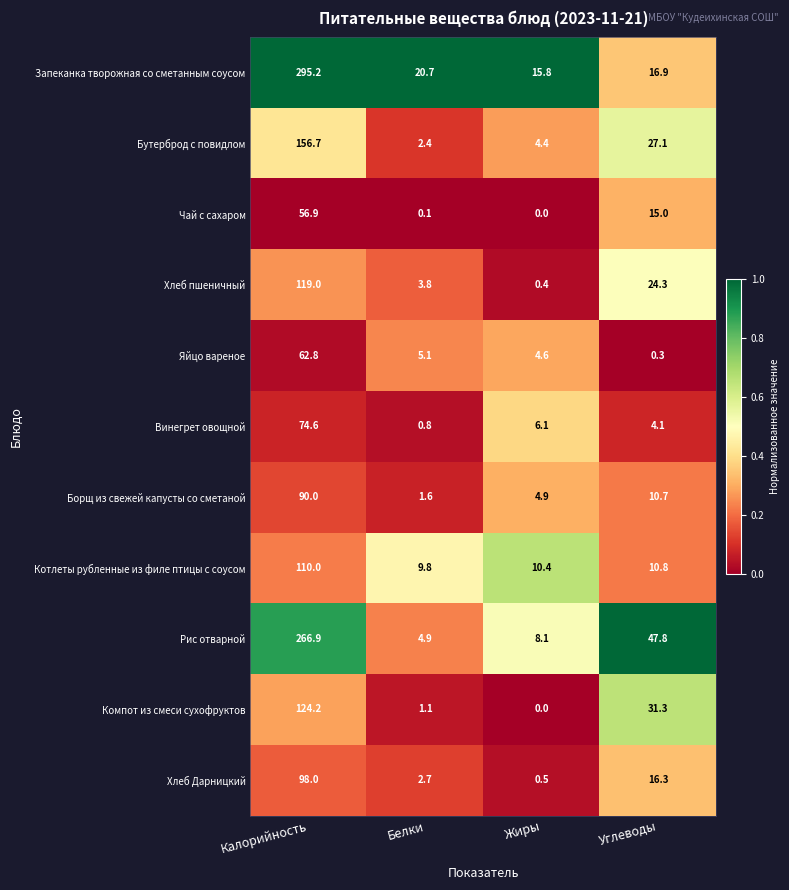

Count the number of categories in the chart.

4